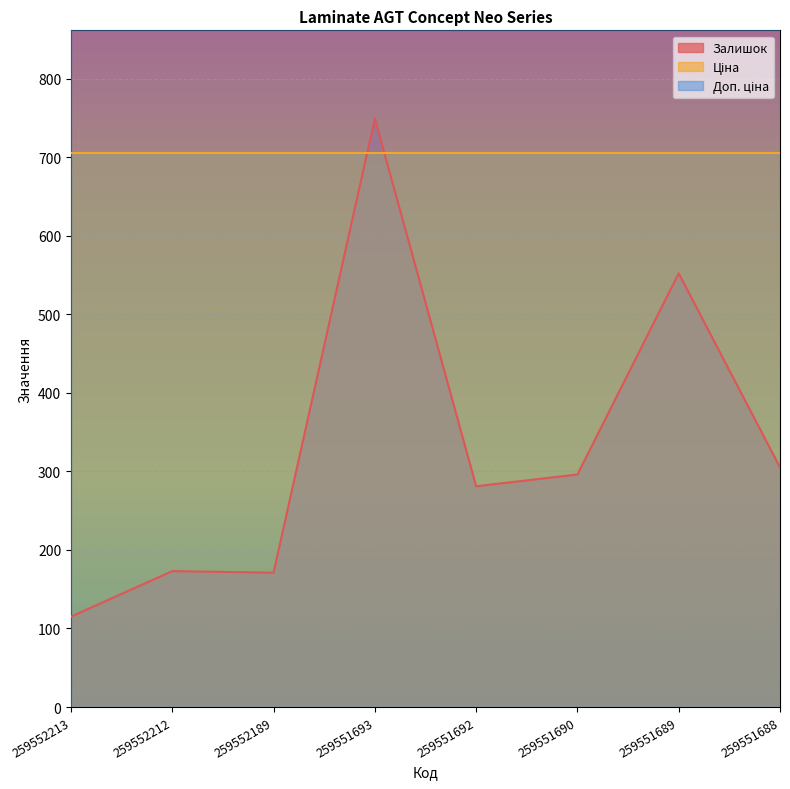

In Залишок, how many points are higher than both neighbors (excluding endpoints)?

3